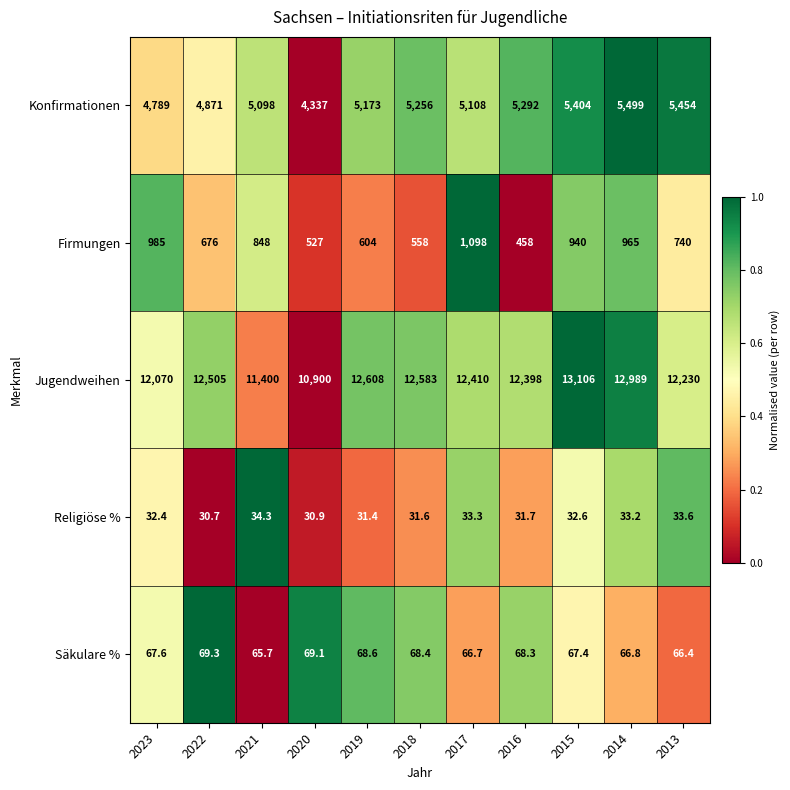

The value of Konfirmationen at 2018 is 3599.3. True or false?

False